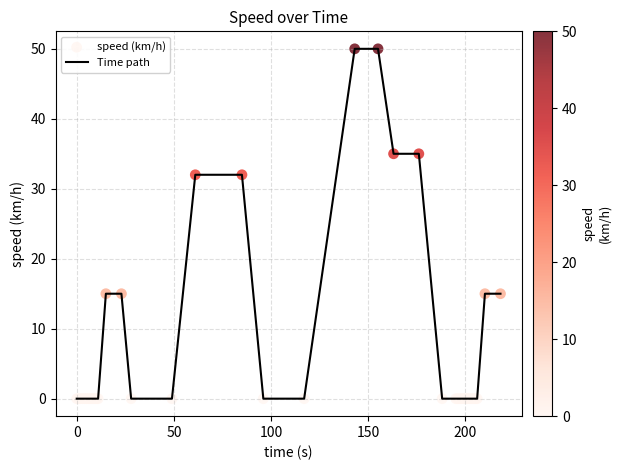

What is the difference between the maximum and minimum values?

50